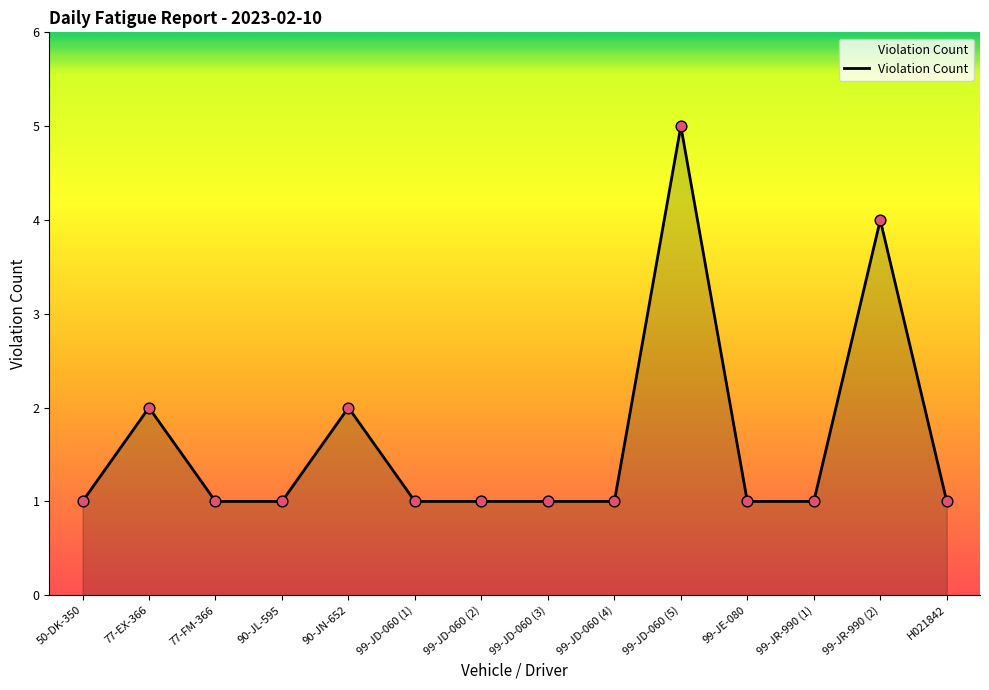

What is the ratio of the value at 77-EX-366 to the value at 99-JR-990 (1)?

2.0